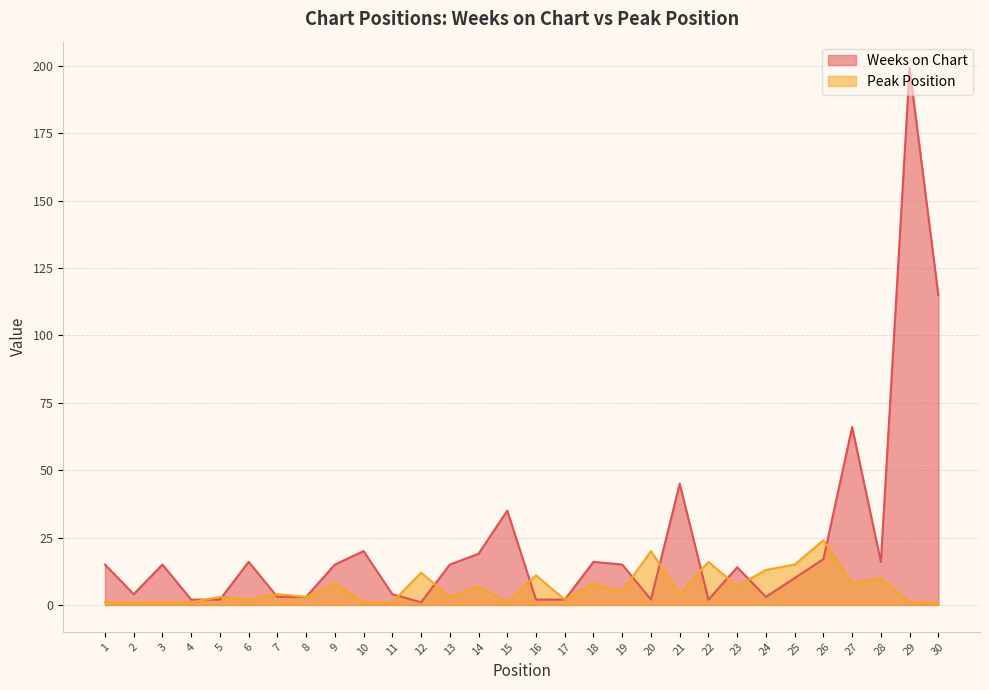

Which series has the largest total across all categories?

Weeks on Chart